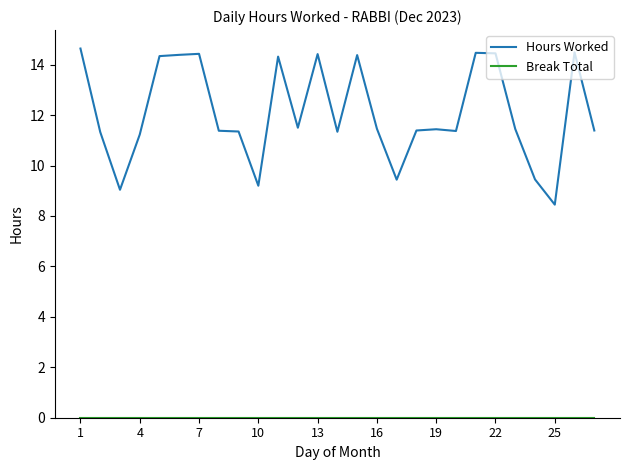

Which series has the largest total across all categories?

Hours Worked